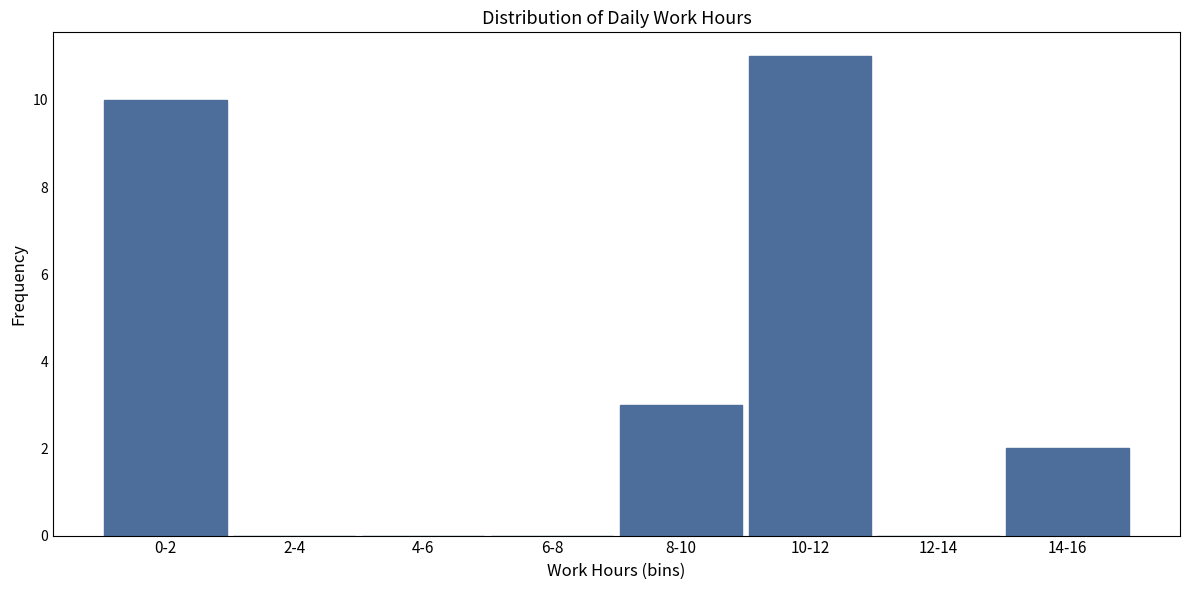

Reading right to left, what are all the values shown in this chart?

14-16=2	12-14=0	10-12=11	8-10=3	6-8=0	4-6=0	2-4=0	0-2=10